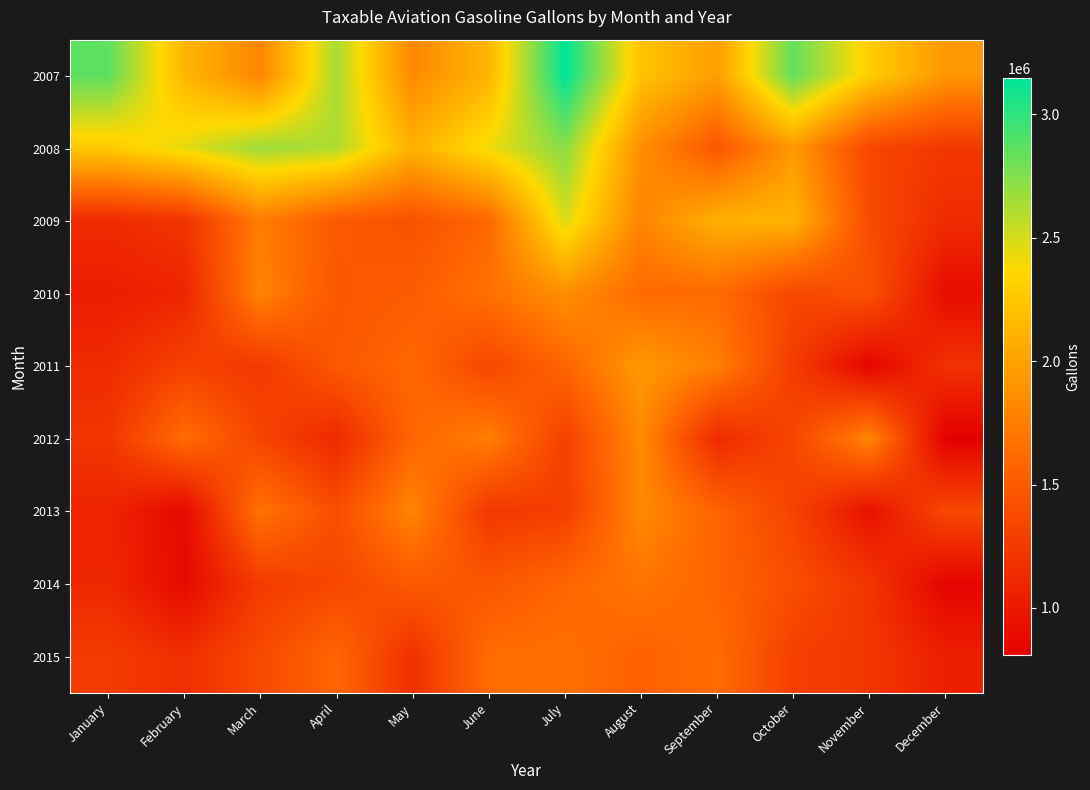

What is the greatest value displayed?

3147195